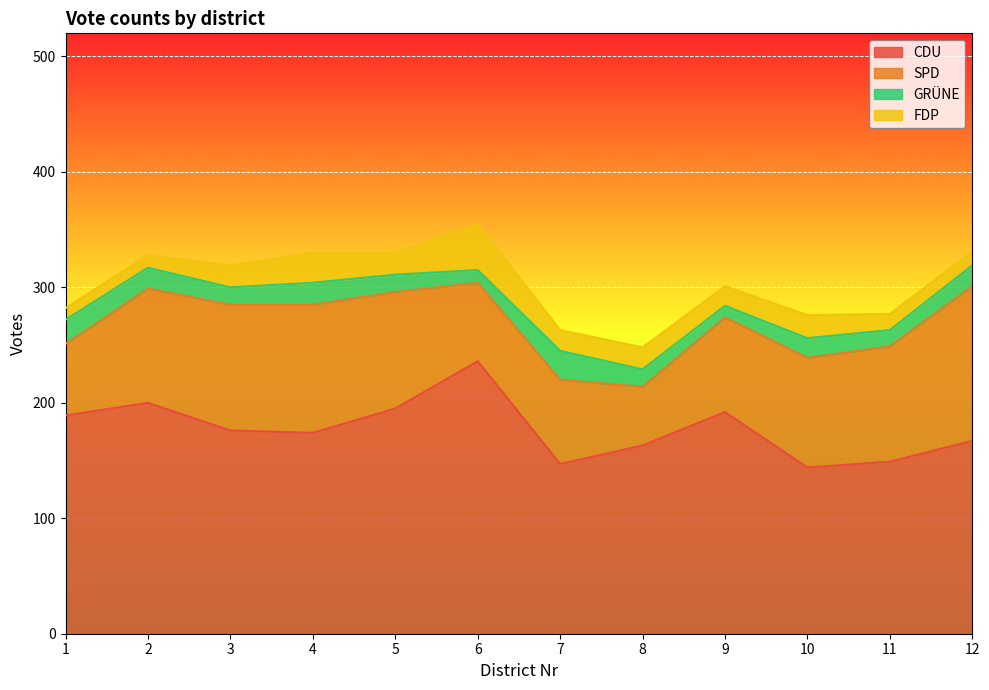

At which label does CDU first exceed 176?

1